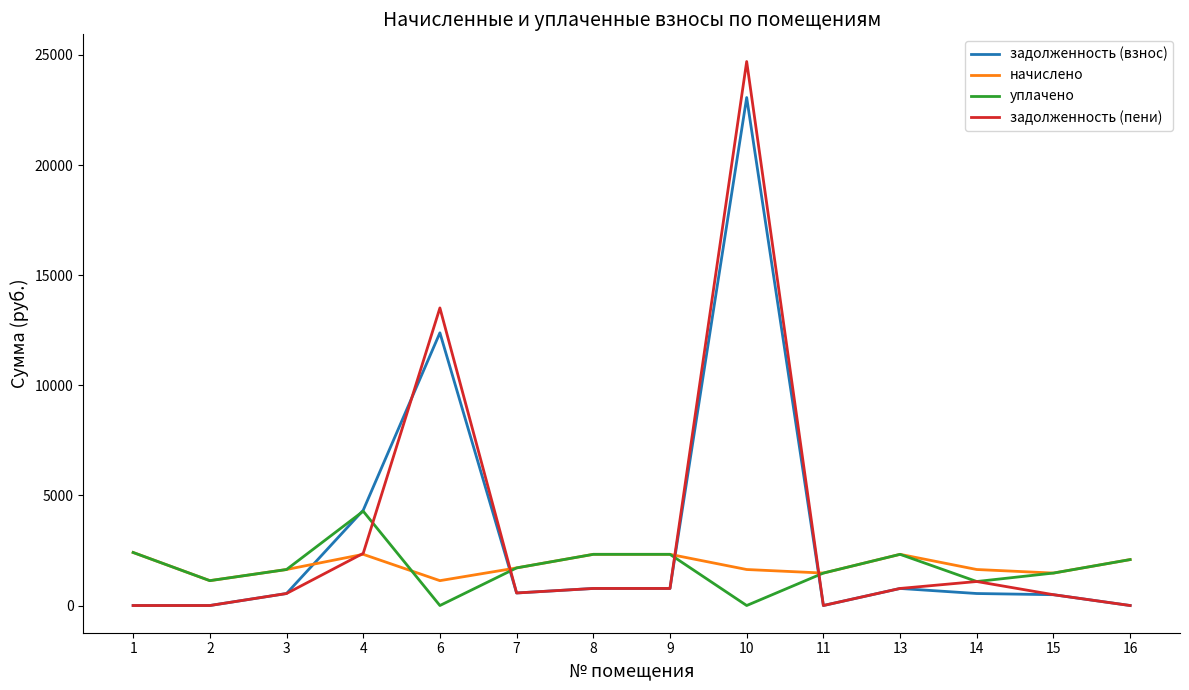

What is the difference between the highest and lowest values at 4?

2001.7